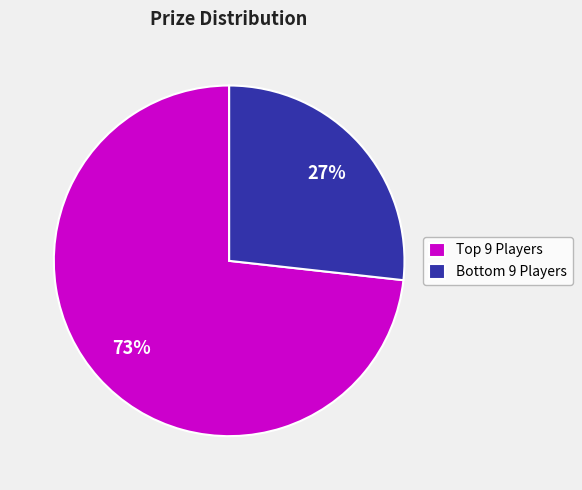

How many segments does this pie chart have?

2